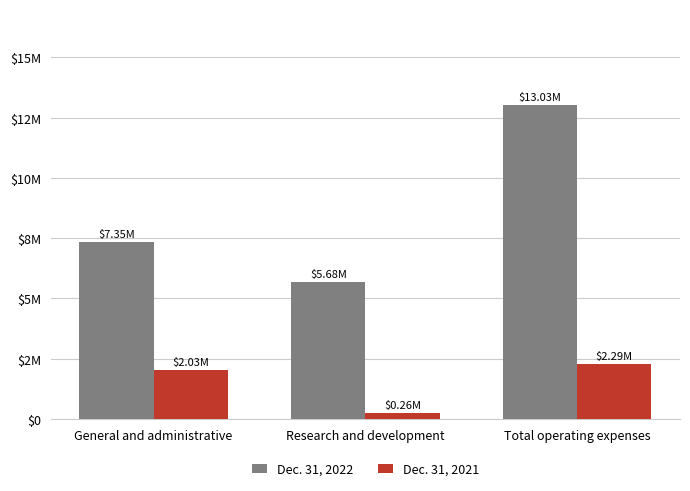

What is the difference between the highest and lowest values at General and administrative?

5324000